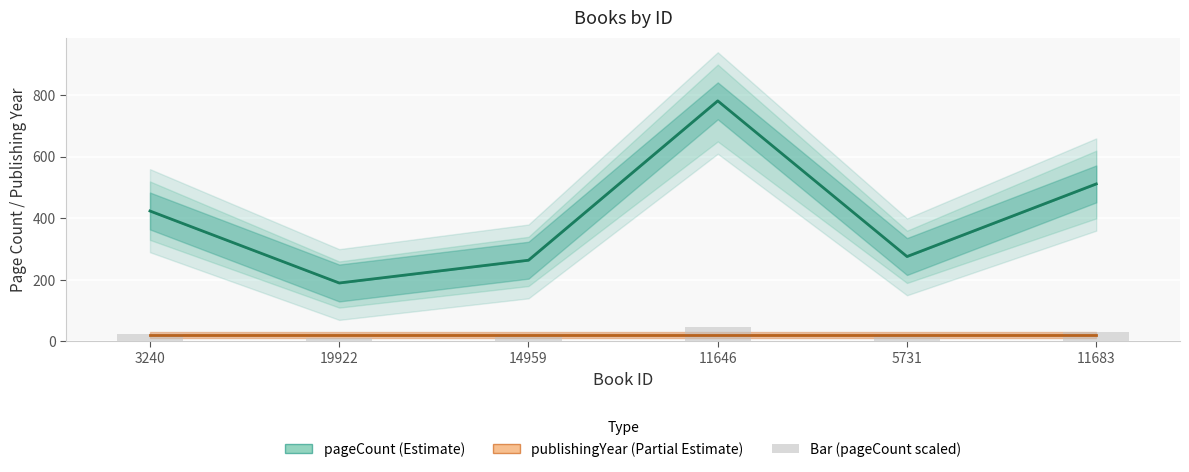

Rank the series by their maximum value, from lowest to highest.

publishingYear (Partial Estimate), Bar (pageCount scaled), pageCount (Estimate)